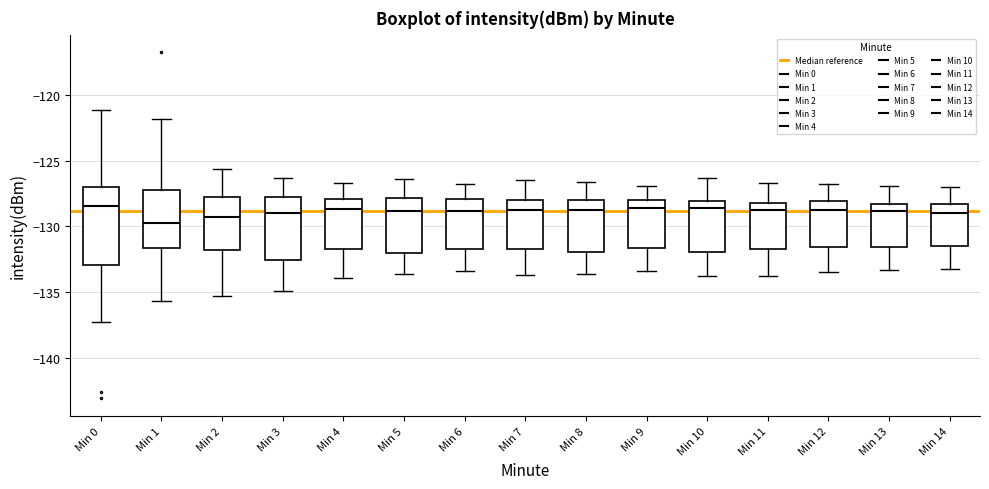

Reading left to right, read every box against the y-axis: the position of its median line, the range the box covers, and the ends of its whiskers. The values are not printed on the chart, so give them approximately, as read against the axis.

Min 0: median -128.5, box -133.0 to -127.0, whiskers -137.5 to -121.0
Min 1: median -129.5, box -131.5 to -127.0, whiskers -135.5 to -122.0
Min 2: median -129.0, box -132.0 to -127.5, whiskers -135.5 to -125.5
Min 3: median -129.0, box -132.5 to -127.5, whiskers -135.0 to -126.5
Min 4: median -128.5, box -131.5 to -128.0, whiskers -134.0 to -126.5
Min 5: median -129.0, box -132.0 to -128.0, whiskers -133.5 to -126.5
Min 6: median -129.0, box -131.5 to -128.0, whiskers -133.5 to -127.0
Min 7: median -128.5, box -131.5 to -128.0, whiskers -133.5 to -126.5
Min 8: median -128.5, box -132.0 to -128.0, whiskers -133.5 to -126.5
Min 9: median -128.5, box -131.5 to -128.0, whiskers -133.5 to -127.0
Min 10: median -128.5, box -132.0 to -128.0, whiskers -134.0 to -126.5
Min 11: median -128.5, box -131.5 to -128.0, whiskers -134.0 to -126.5
Min 12: median -128.5, box -131.5 to -128.0, whiskers -133.5 to -127.0
Min 13: median -129.0, box -131.5 to -128.5, whiskers -133.5 to -127.0
Min 14: median -129.0, box -131.5 to -128.5, whiskers -133.0 to -127.0